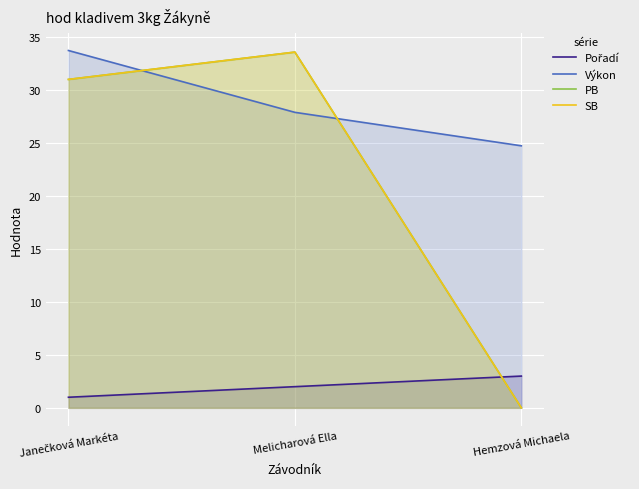

What is the sum of the PB values at Melicharová Ella and Hemzová Michaela?

33.6